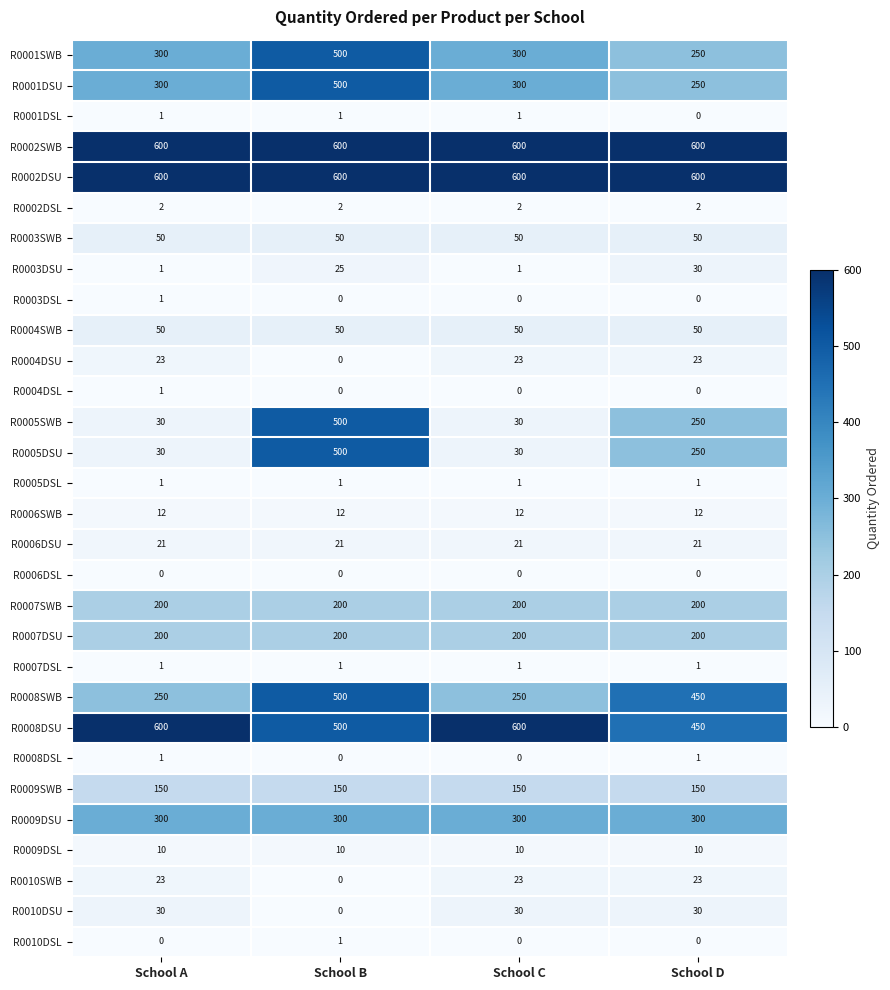

What is the total value across all series at School D?

4204